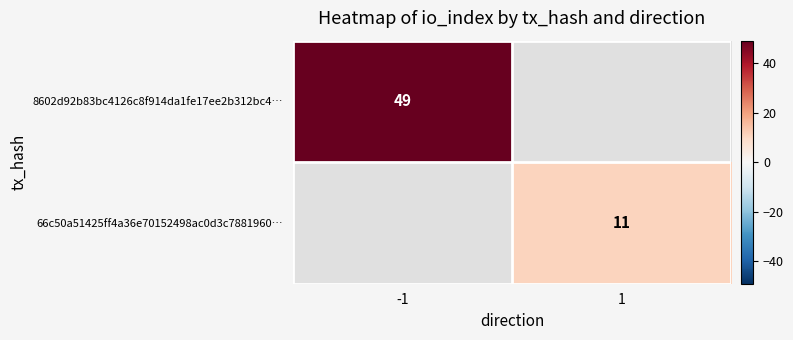

True or false: 8602d92b83bc4126c8f914da1fe17ee2b312bc4… has a value of 79.6 at -1.

False